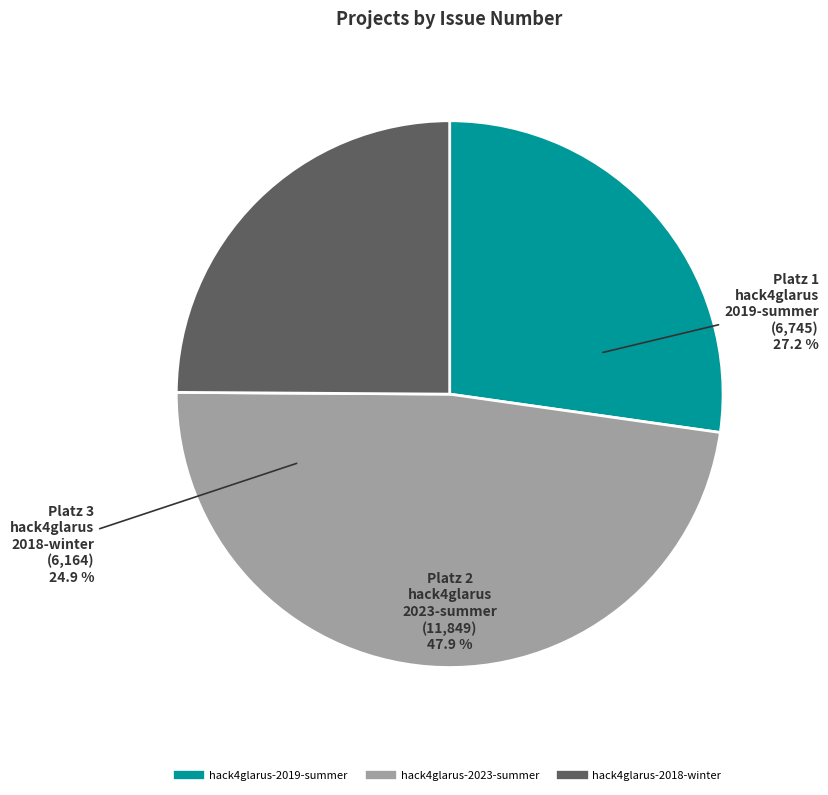

Is there any slice that represents more than half of the pie?

No